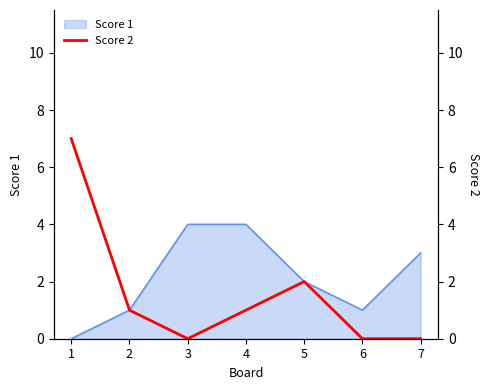

The value of Score 1 at 6 is 1. True or false?

True